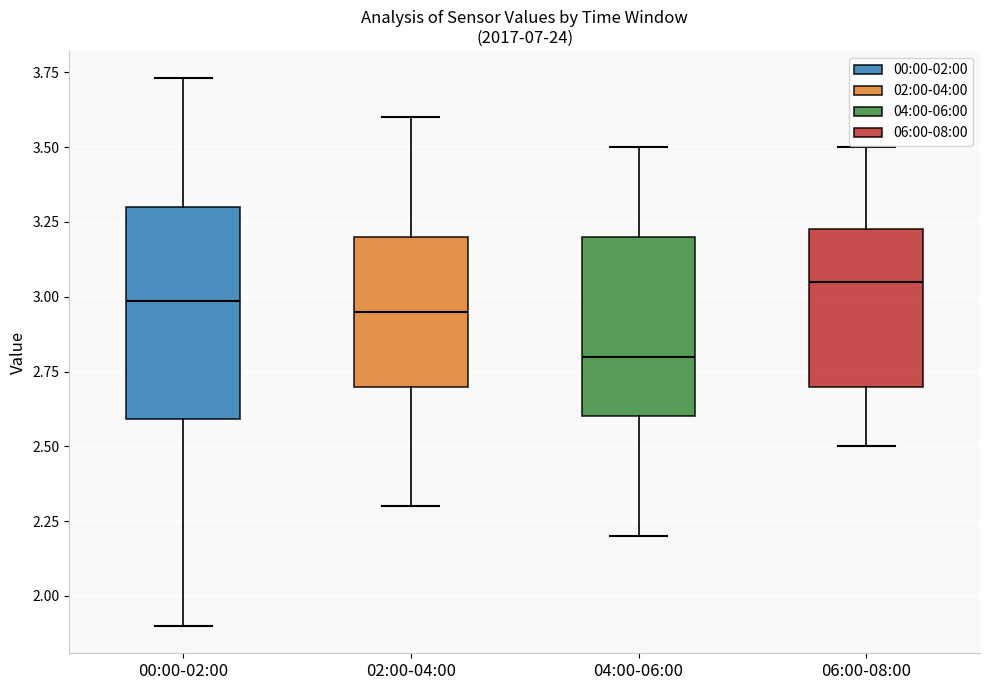

Reading left to right, read every box against the y-axis: the position of its median line, the range the box covers, and the ends of its whiskers. The values are not printed on the chart, so give them approximately, as read against the axis.

00:00-02:00: median 3.00, box 2.60 to 3.30, whiskers 1.90 to 3.75
02:00-04:00: median 2.95, box 2.70 to 3.20, whiskers 2.30 to 3.60
04:00-06:00: median 2.80, box 2.60 to 3.20, whiskers 2.20 to 3.50
06:00-08:00: median 3.05, box 2.70 to 3.25, whiskers 2.50 to 3.50